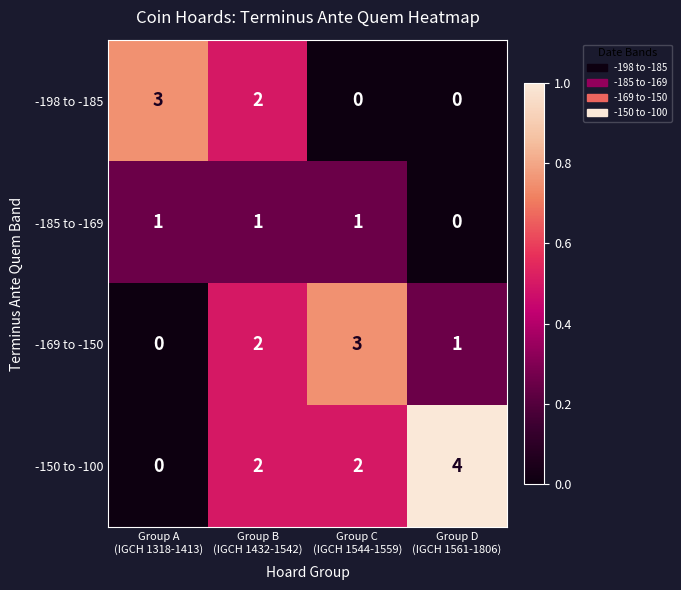

What is the total value across all series at Group B
(IGCH 1432-1542)?

7